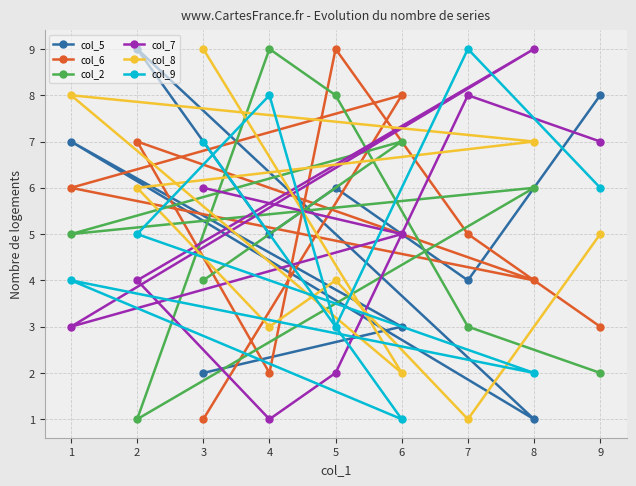

Reading left to right, list all the values displayed in this chart.

col_5: 1=7	2=9	3=2	4=5	5=6	6=3	7=4	8=1	9=8
col_6: 1=6	2=7	3=1	4=2	5=9	6=8	7=5	8=4	9=3
col_2: 1=5	2=1	3=4	4=9	5=8	6=7	7=3	8=6	9=2
col_7: 1=3	2=4	3=6	4=1	5=2	6=5	7=8	8=9	9=7
col_8: 1=8	2=6	3=9	4=3	5=4	6=2	7=1	8=7	9=5
col_9: 1=4	2=5	3=7	4=8	5=3	6=1	7=9	8=2	9=6